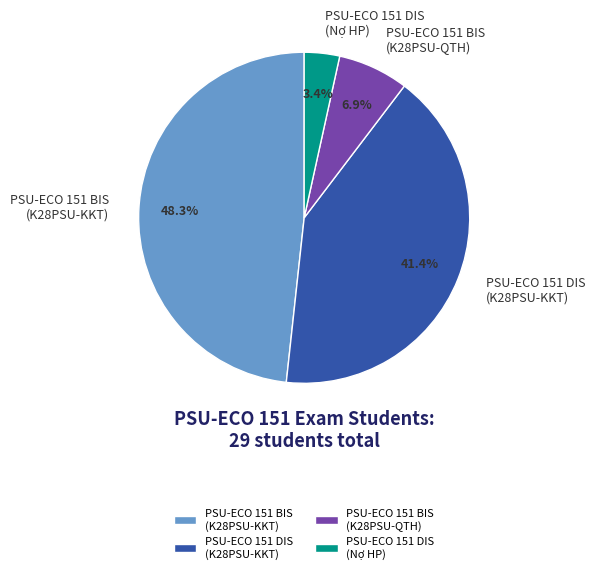

To the nearest percent, what is the average slice percentage?

25%